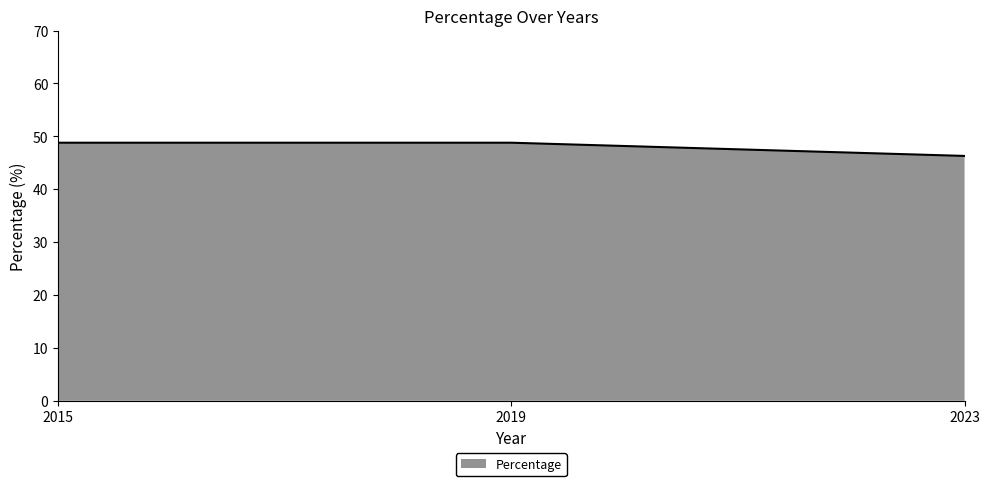

Which label corresponds to the smallest value in the chart?

2023